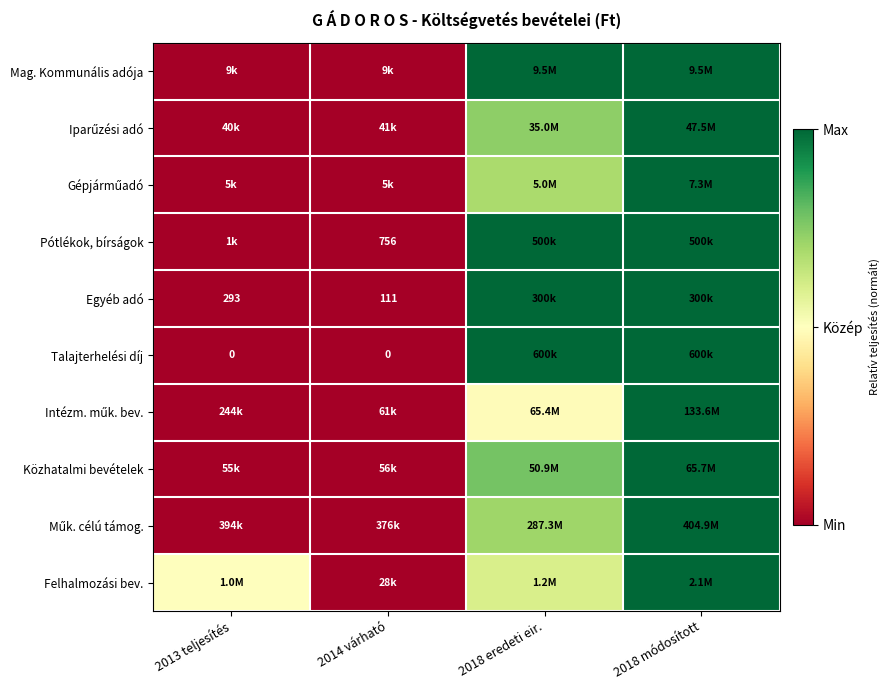

True or false: Iparűzési adó has a value of 0.2 at 2018 eredeti eir..

False